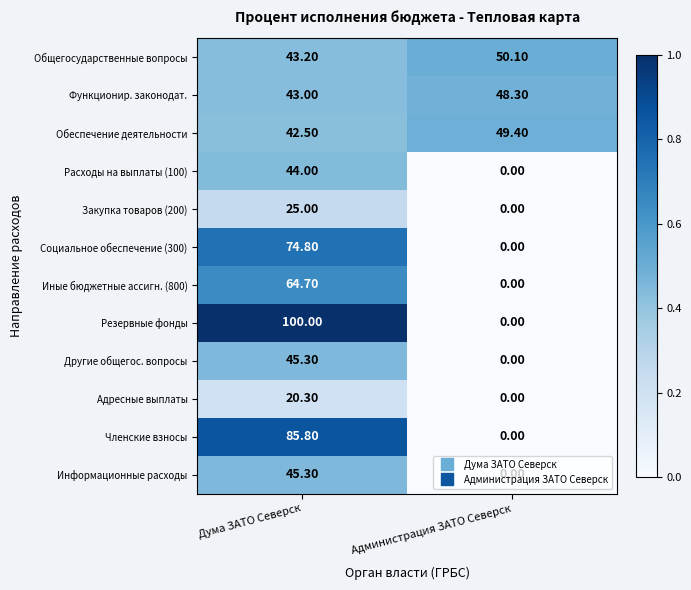

Which label corresponds to the largest value in the chart?

Дума ЗАТО Северск